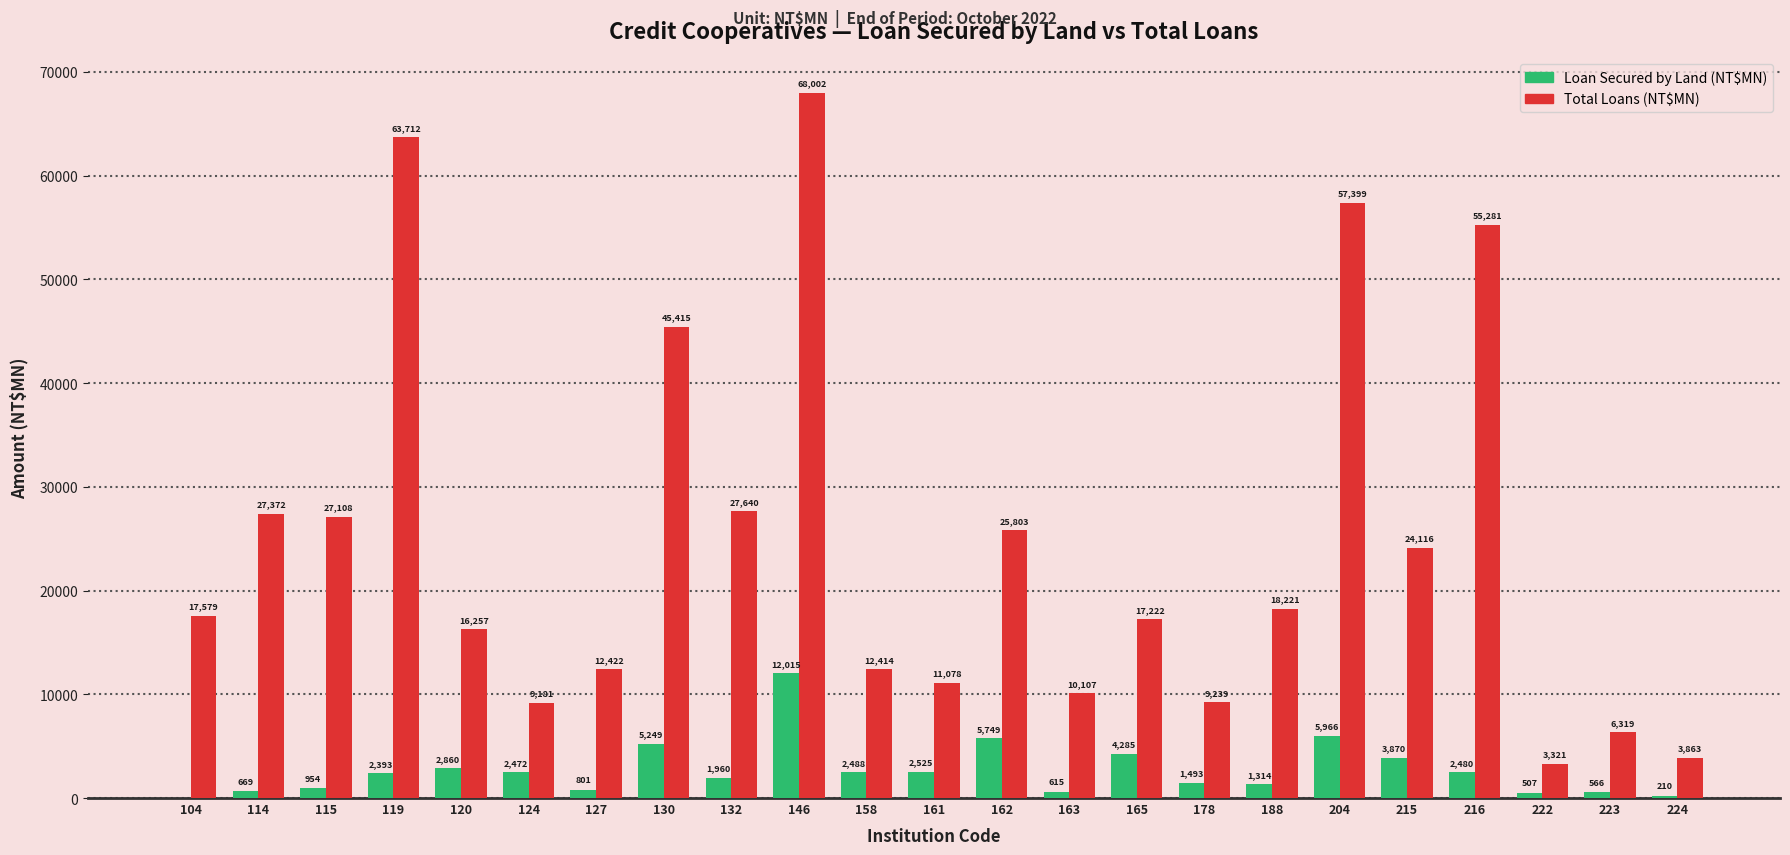

What is the total value across all series at 204?

63365